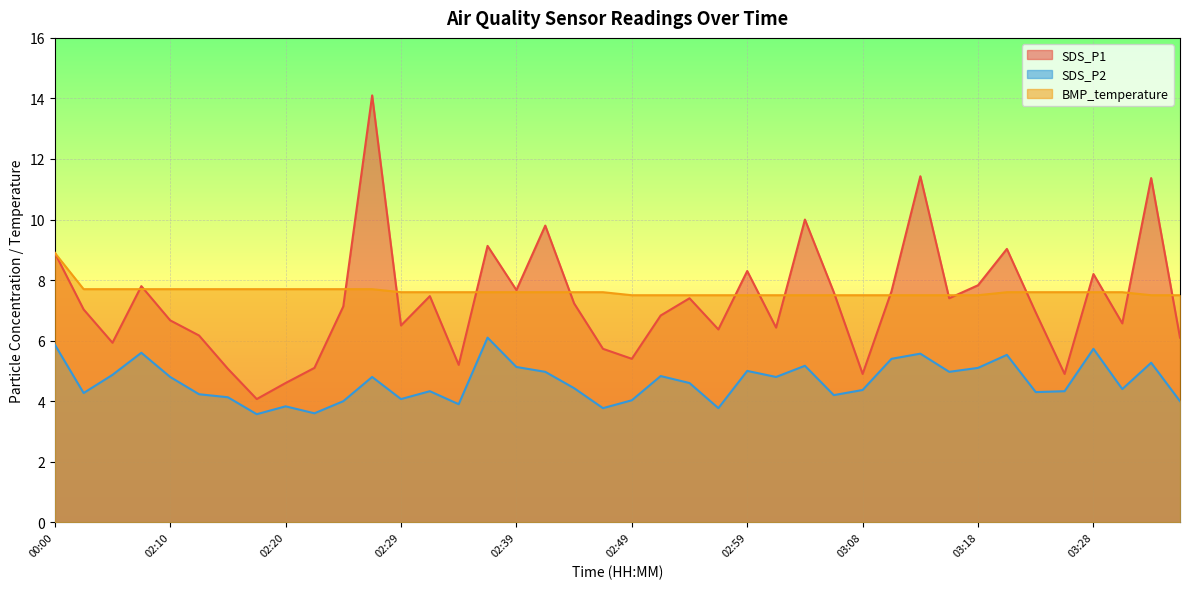

The value of SDS_P2 at 03:01 is 4.8. True or false?

True